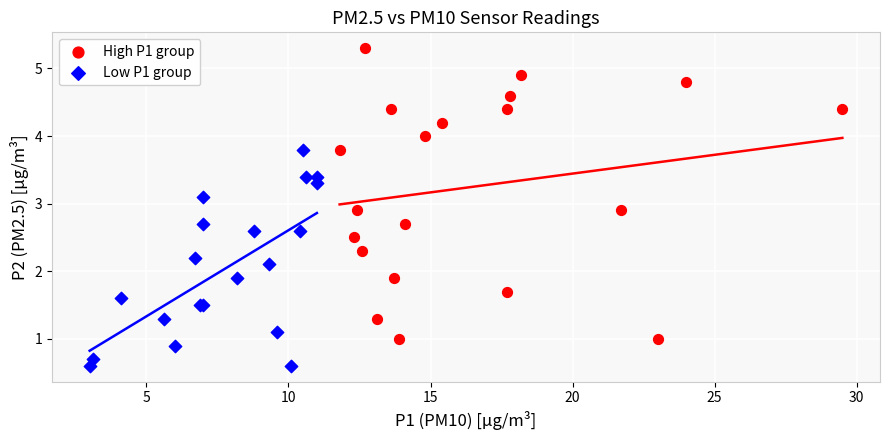

Which series reaches the maximum Y coordinate?

High P1 group